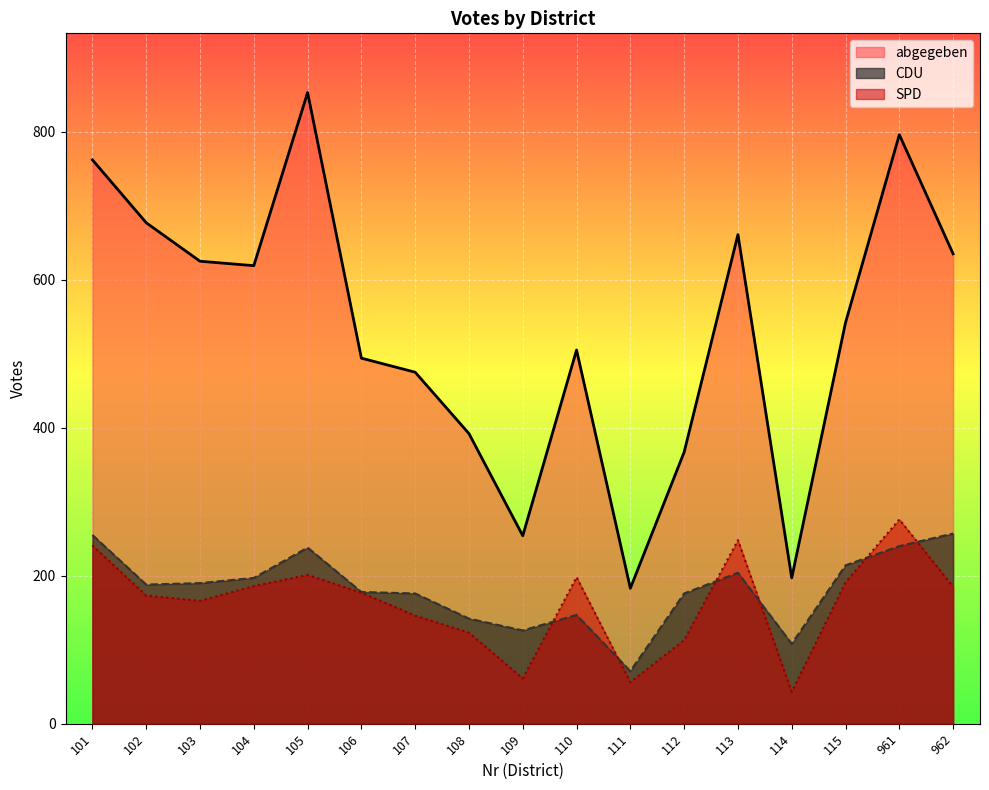

What is the average value of the CDU series?

183